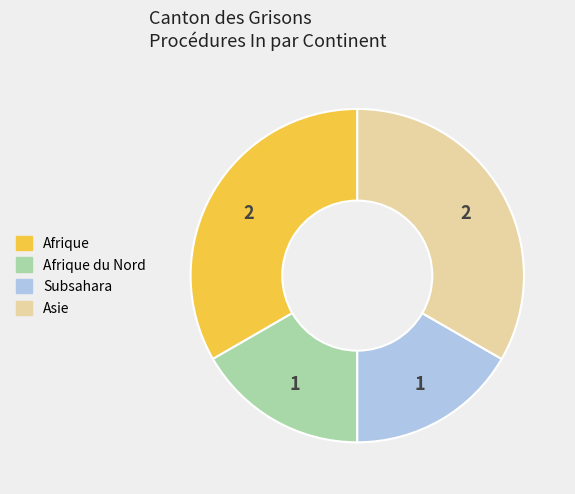

Does any single category account for the majority?

No